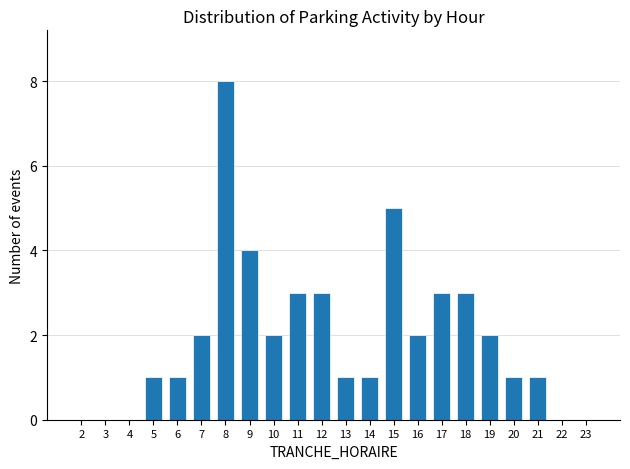

Reading right to left, what are all the values shown in this chart?

23=0	22=0	21=1	20=1	19=2	18=3	17=3	16=2	15=5	14=1	13=1	12=3	11=3	10=2	9=4	8=8	7=2	6=1	5=1	4=0	3=0	2=0